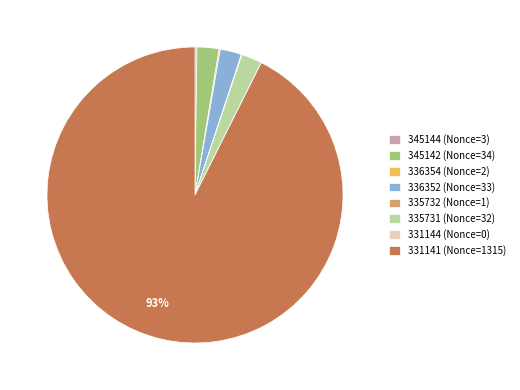

Is there any slice that represents more than half of the pie?

Yes